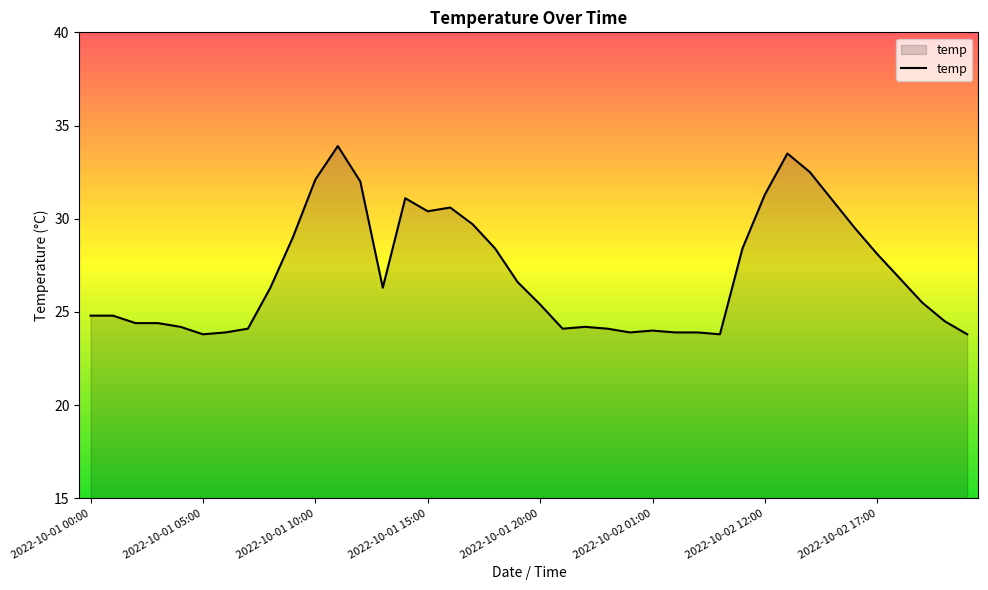

What is the minimum value shown in the chart?

23.8